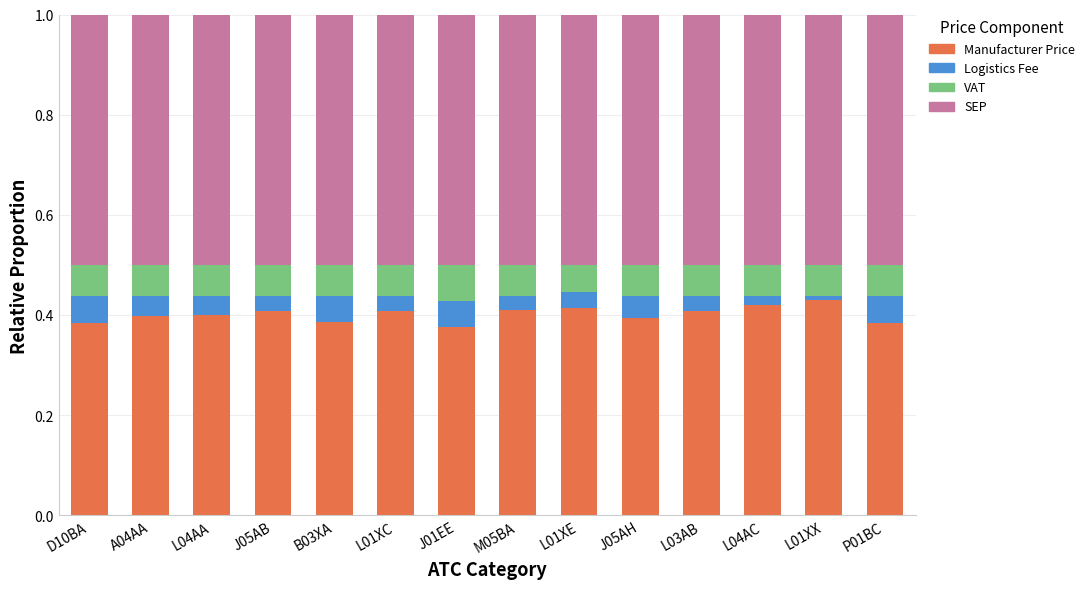

The value of Manufacturer Price at J05AH is 0.4. True or false?

True